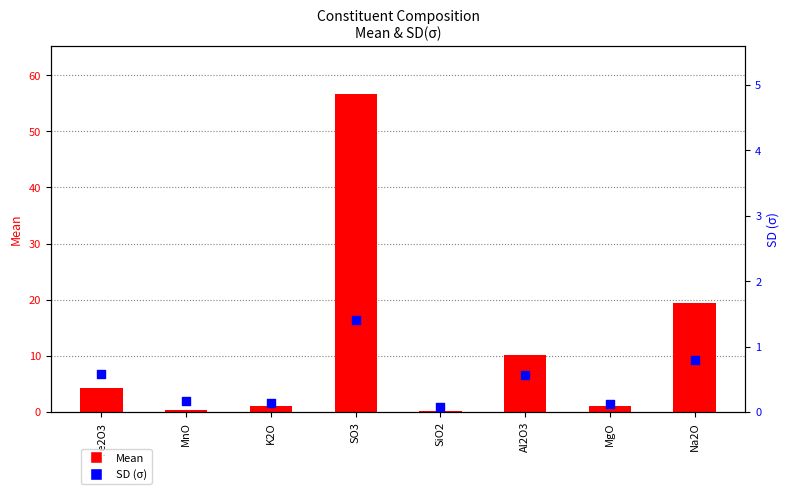

Which series reaches the minimum Y coordinate?

SD (σ)